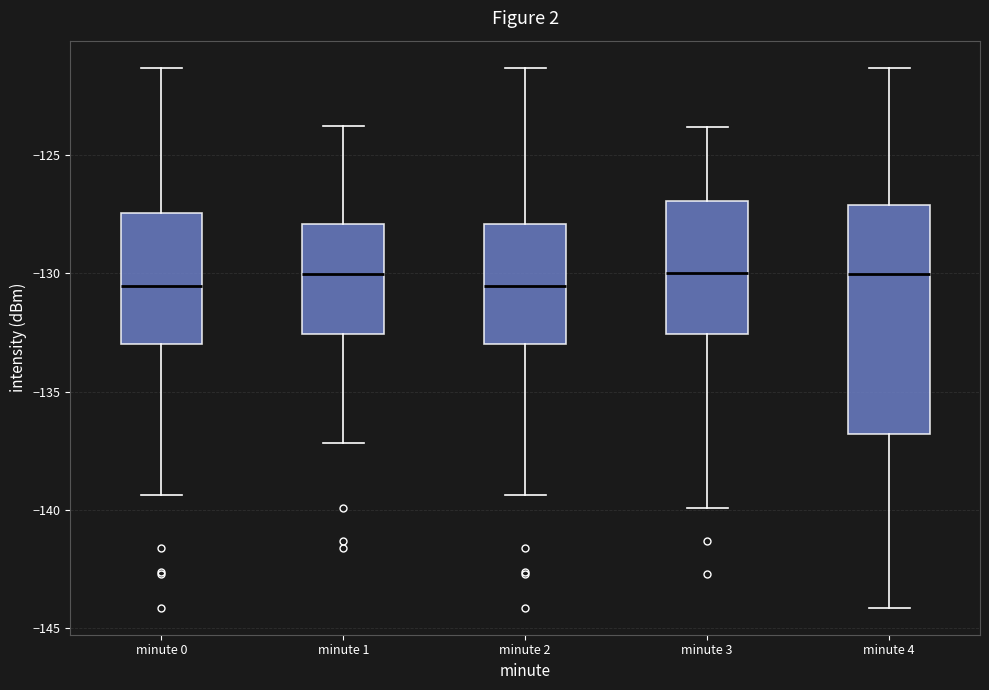

Where is the upper edge of the box for minute 2 on the y-axis? The values are not printed on the chart, so give them approximately, as read against the axis.

-128.0